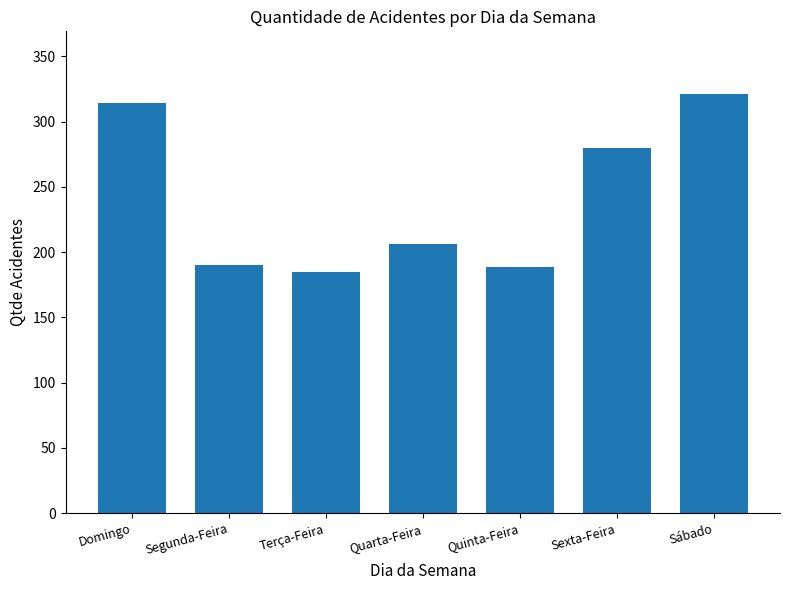

How many bars are there in total?

7